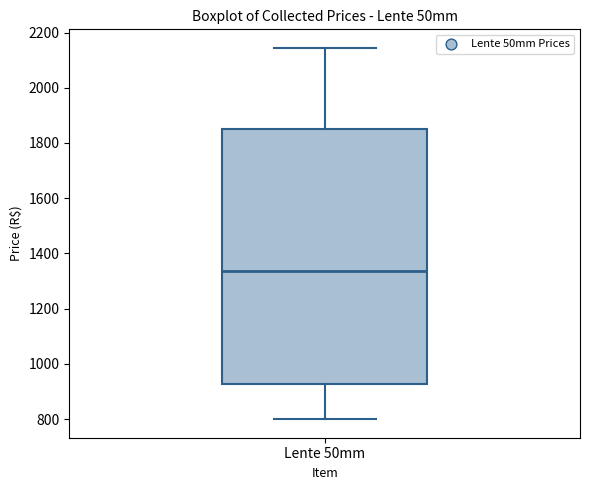

Where is the upper edge of the box for Lente 50mm on the y-axis? The values are not printed on the chart, so give them approximately, as read against the axis.

1840